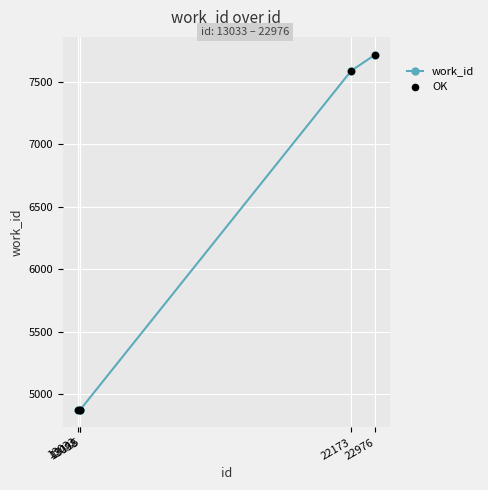

What is the average value?

5986